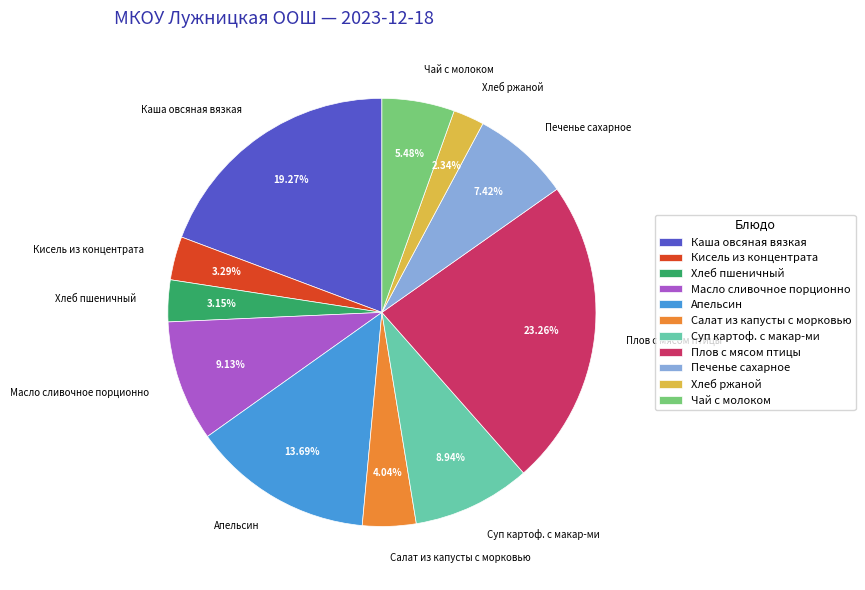

What is the total percentage of Салат из капусты с морковью and Печенье сахарное?

11.5%